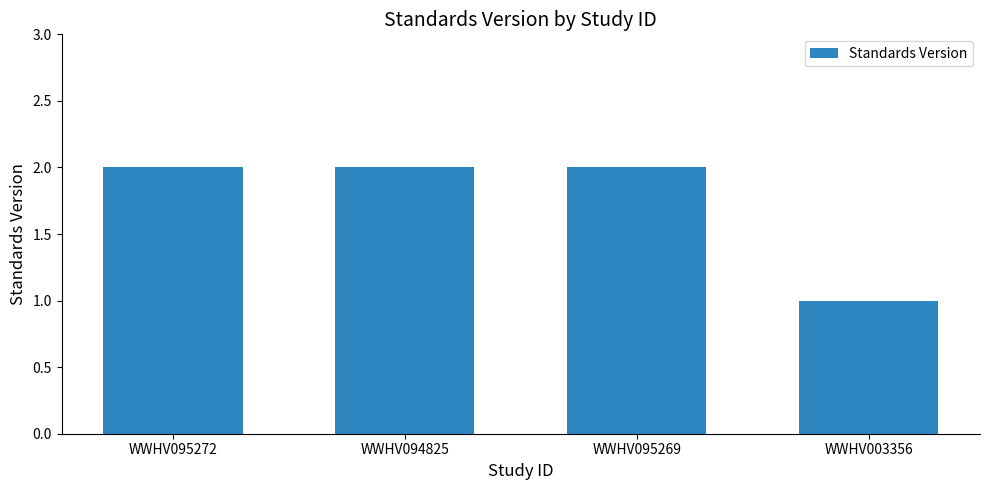

What is the label of the 2nd bar from the left?

WWHV094825